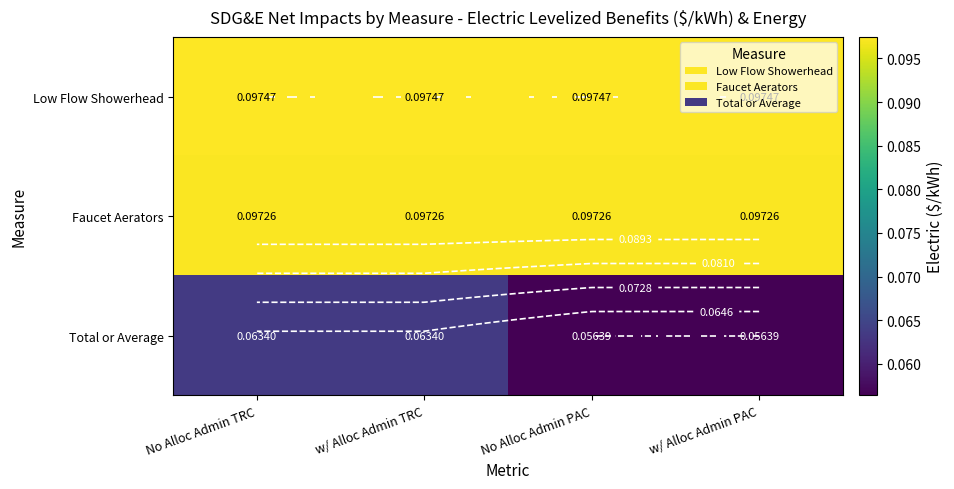

Between No Alloc Admin PAC and w/ Alloc Admin TRC, which is larger?

No Alloc Admin PAC